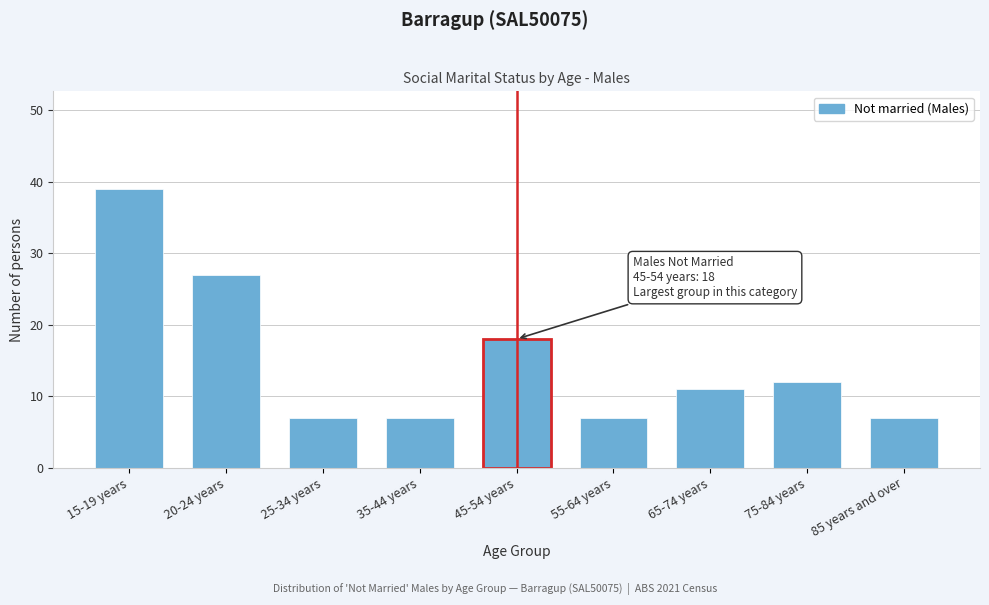

Reading left to right, list all the values displayed in this chart.

39	27	7	7	18	7	11	12	7